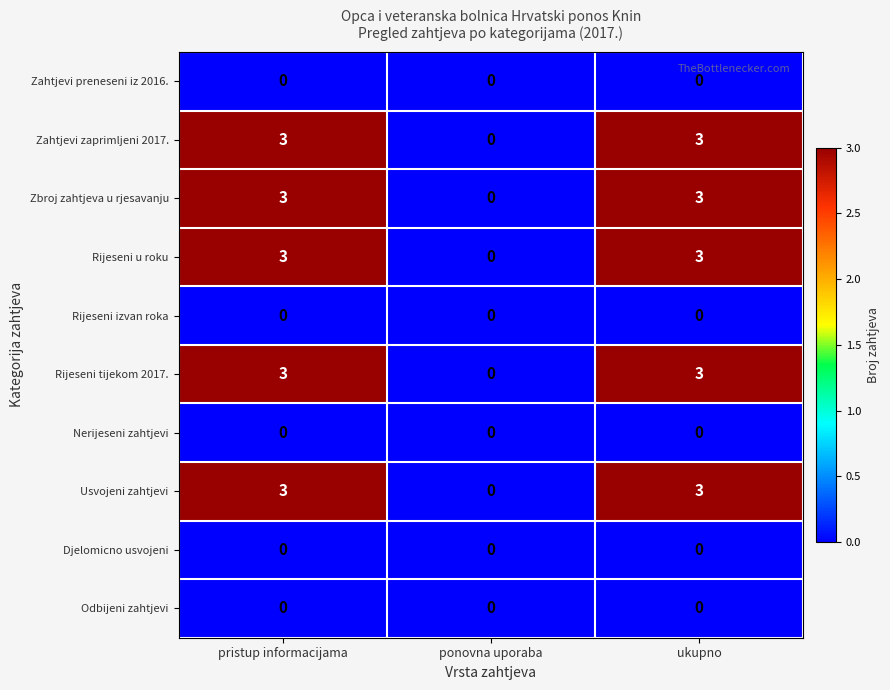

How many data points does each series have?

3